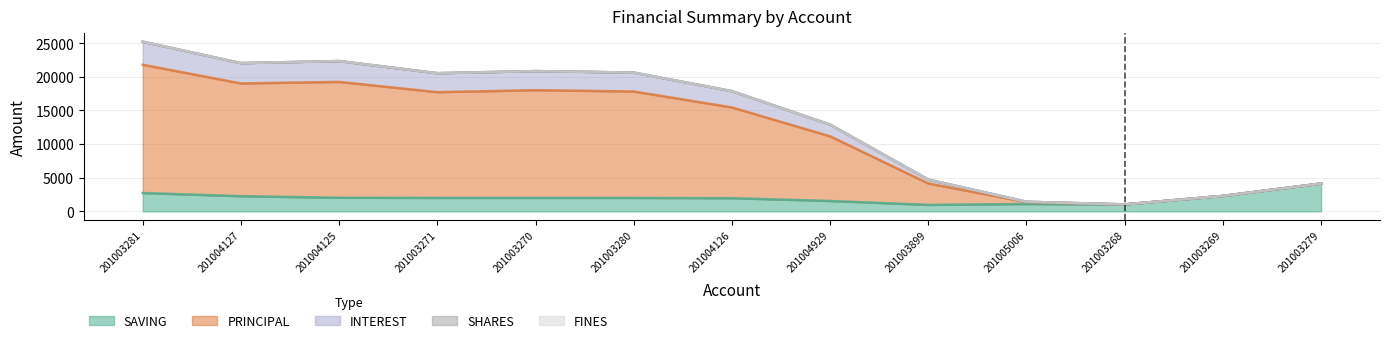

True or false: PRINCIPAL and INTEREST intersect in this chart.

False